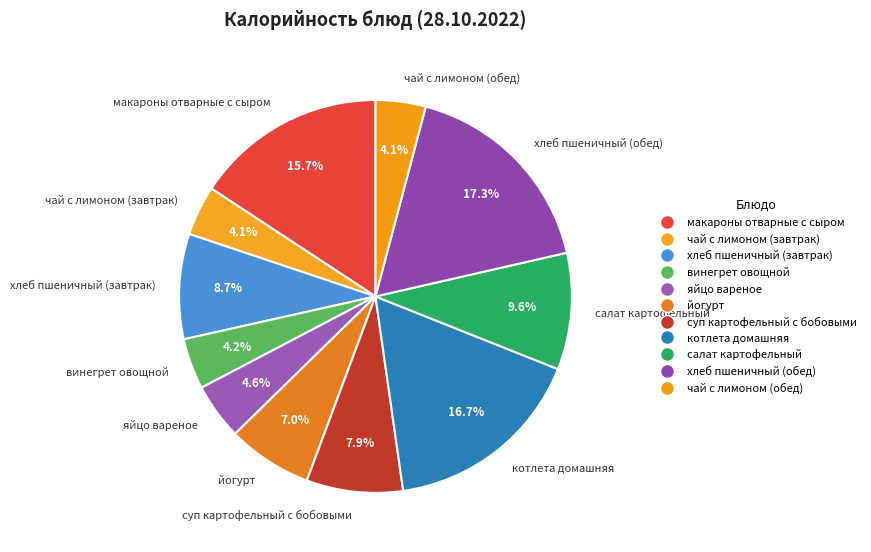

True or false: салат картофельный accounts for 10% of the total.

True